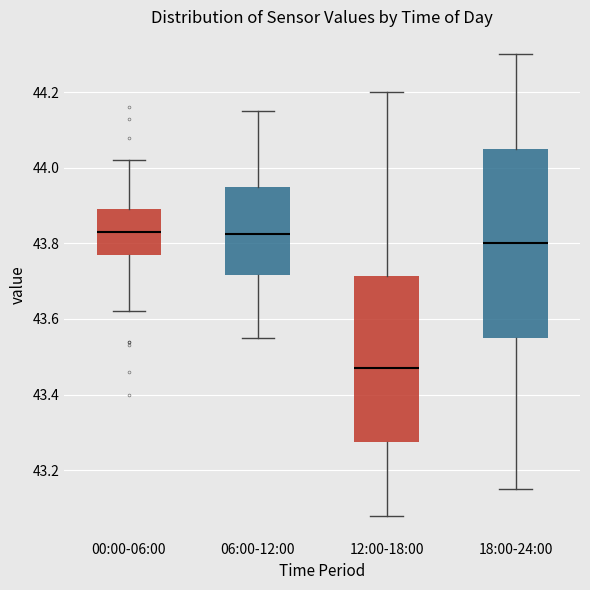

Comparing the boxes themselves (not the whiskers), which one is the tallest?

18:00-24:00